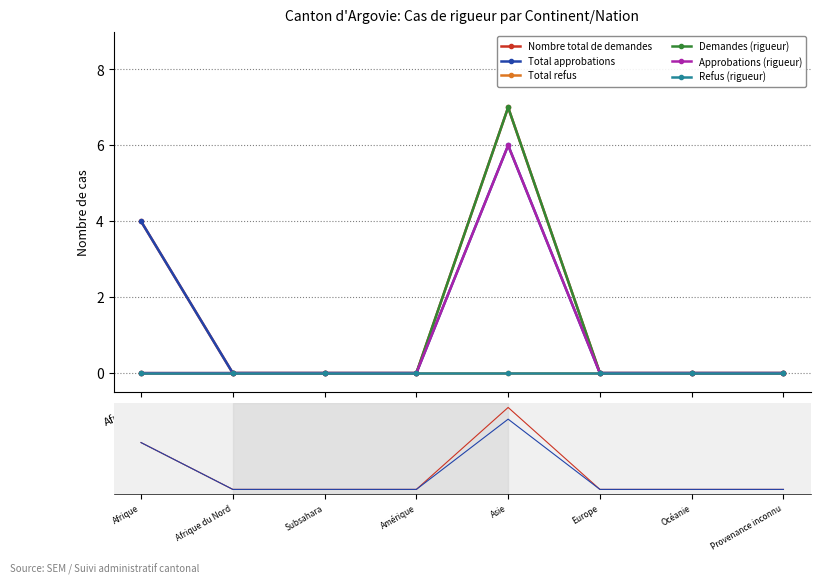

The Total refus series shows 0 at Afrique. True or false?

True